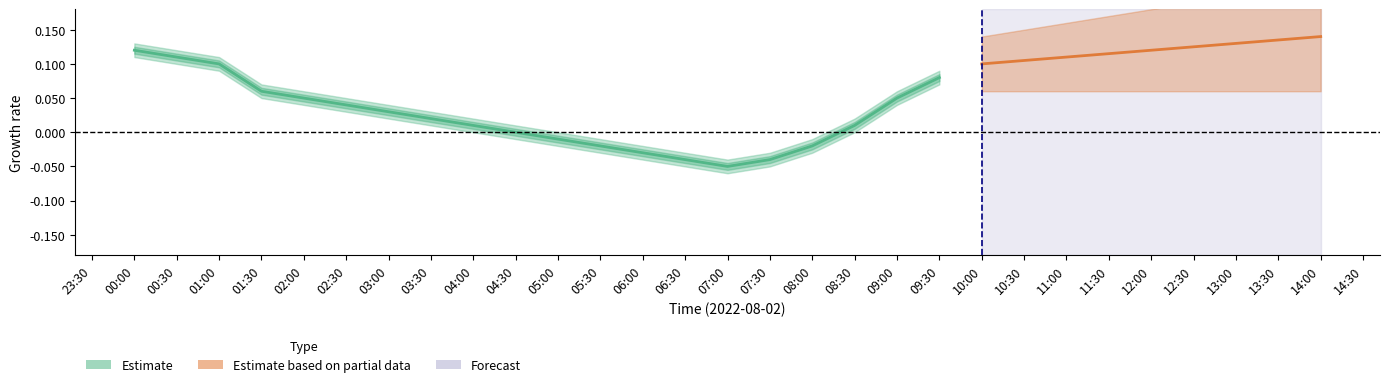

How many points are lower than both their immediate neighbors (excluding endpoints)?

1